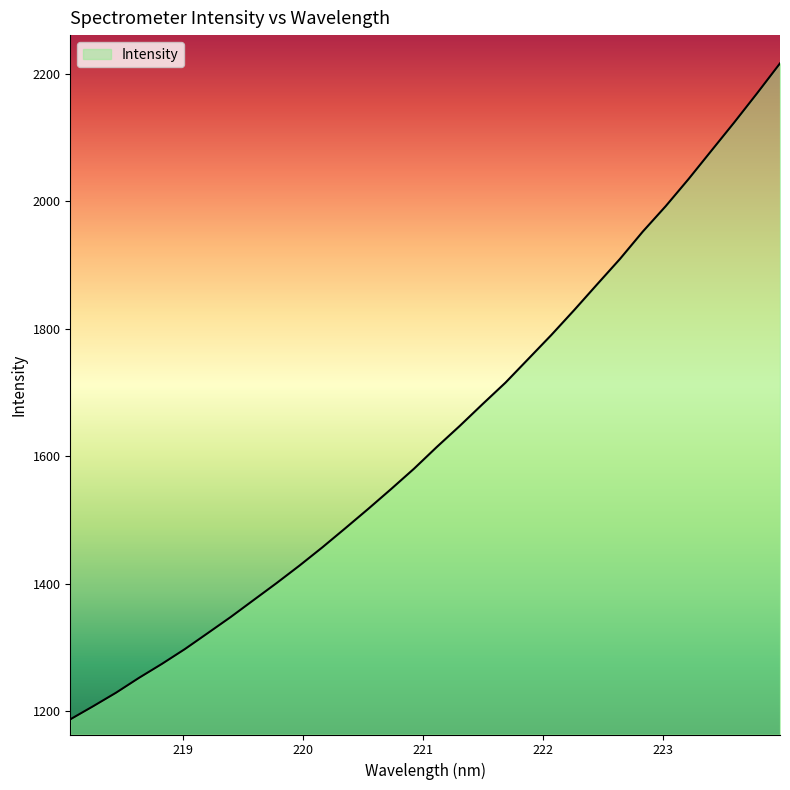

What is the minimum value shown in the chart?

1187.5